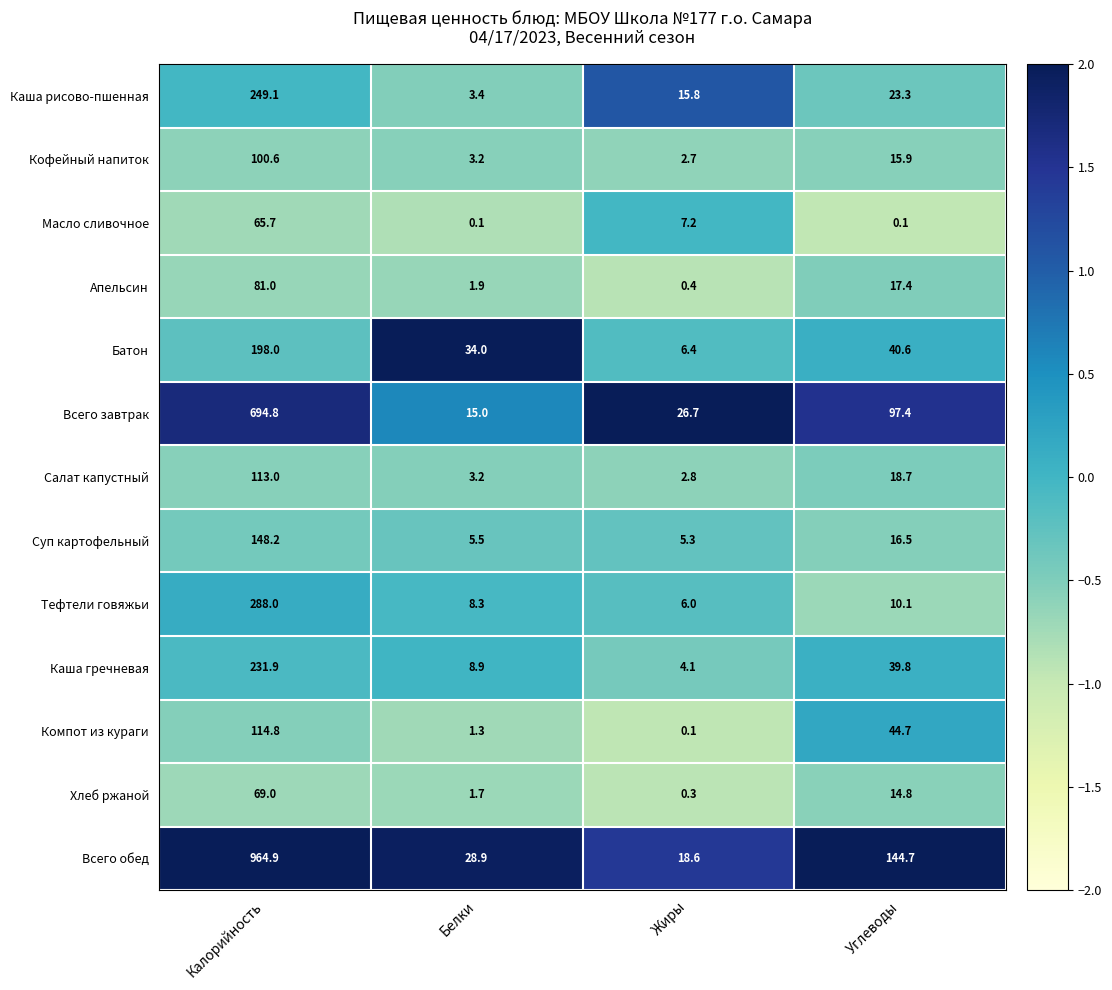

What is the sum of all Всего завтрак values?

833.9